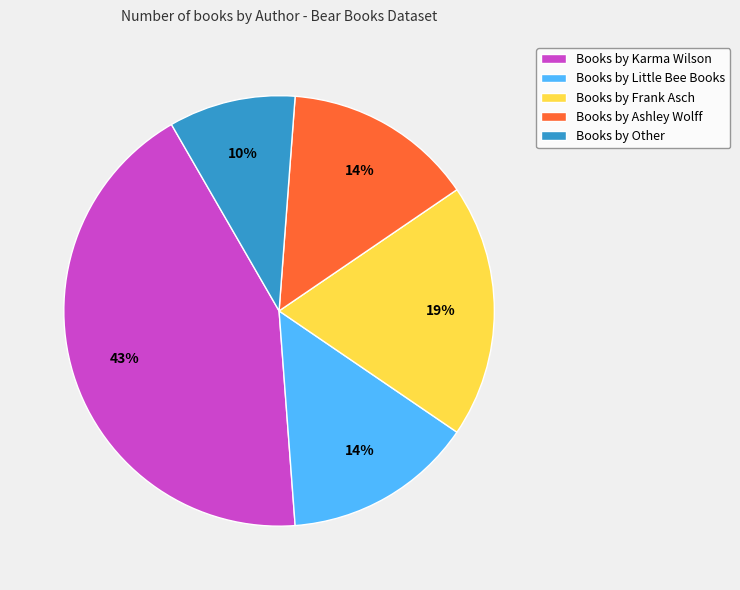

Do Books by Frank Asch and Books by Little Bee Books together represent more than half of the pie?

No